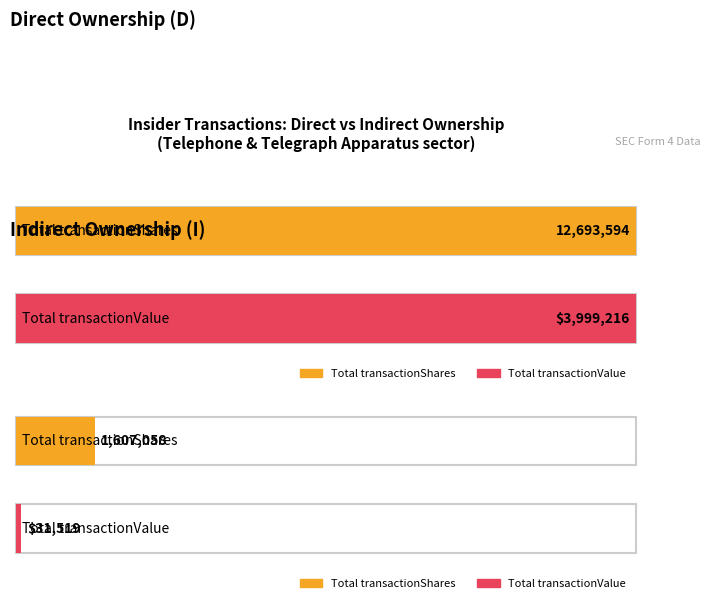

Rank the series by their average value, from highest to lowest.

transactionShares, transactionValue